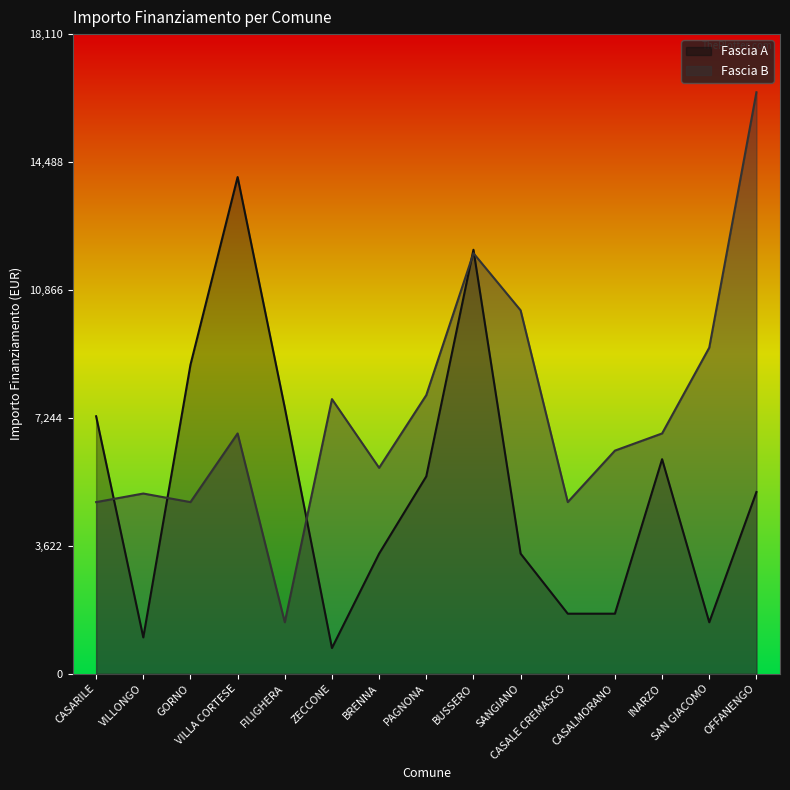

Rank the series by their maximum value, from highest to lowest.

Fascia B, Fascia A